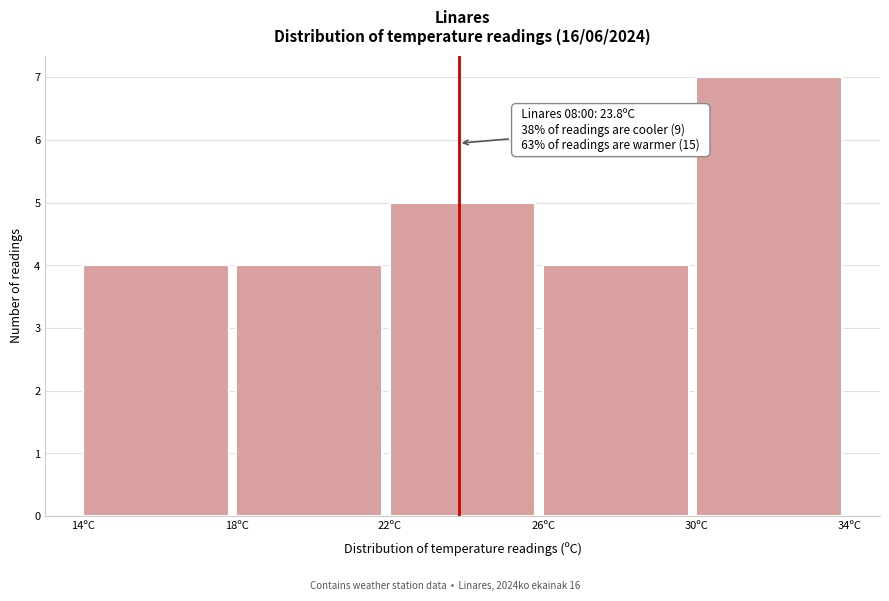

Over which range of the x-axis is the bar tallest?

30 to 34